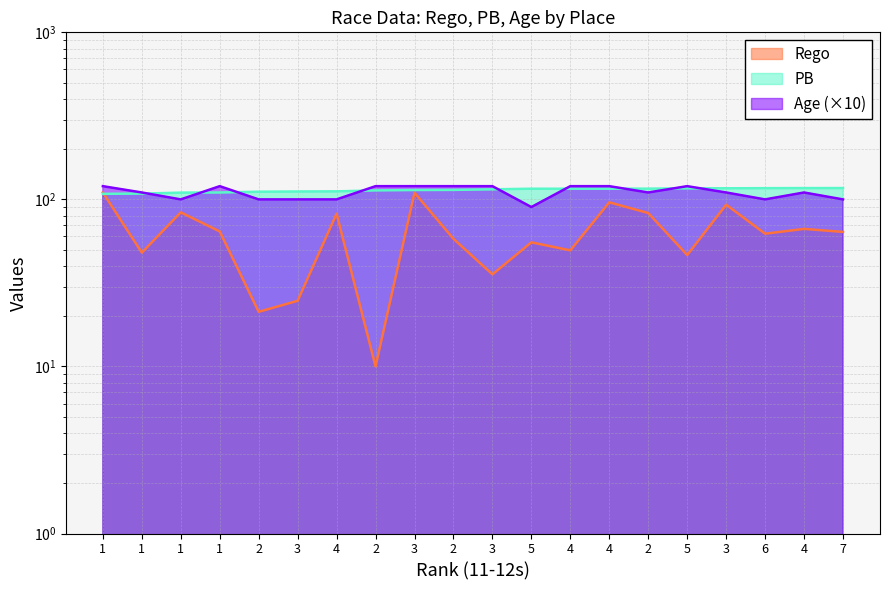

Which has a higher value, 1 or 5?

1